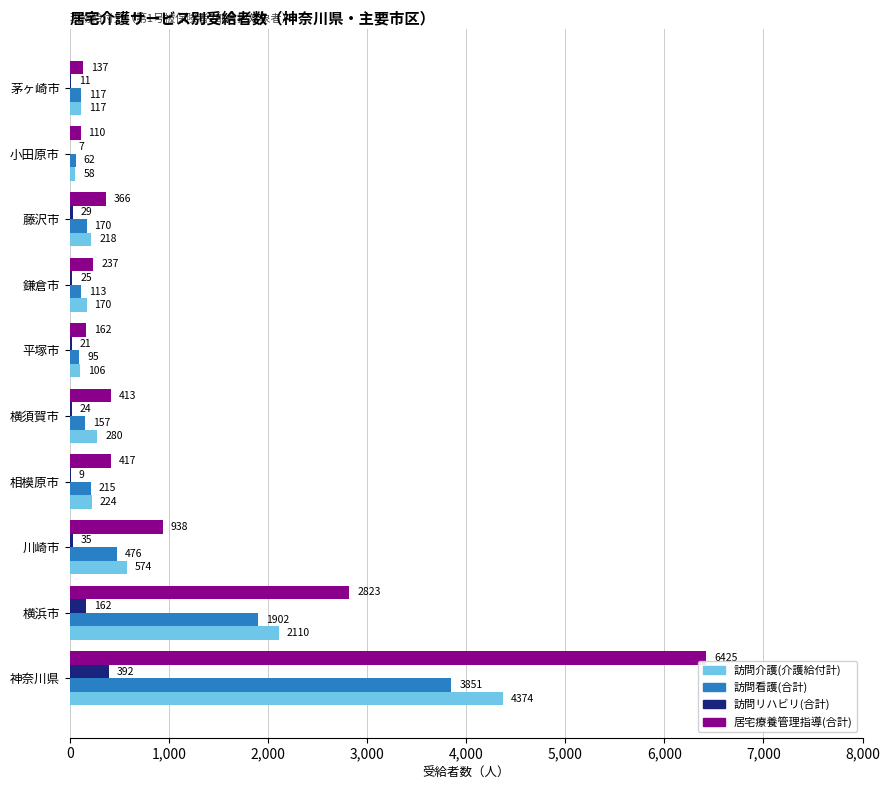

What is the sum of all 訪問リハビリ(合計) values?

715